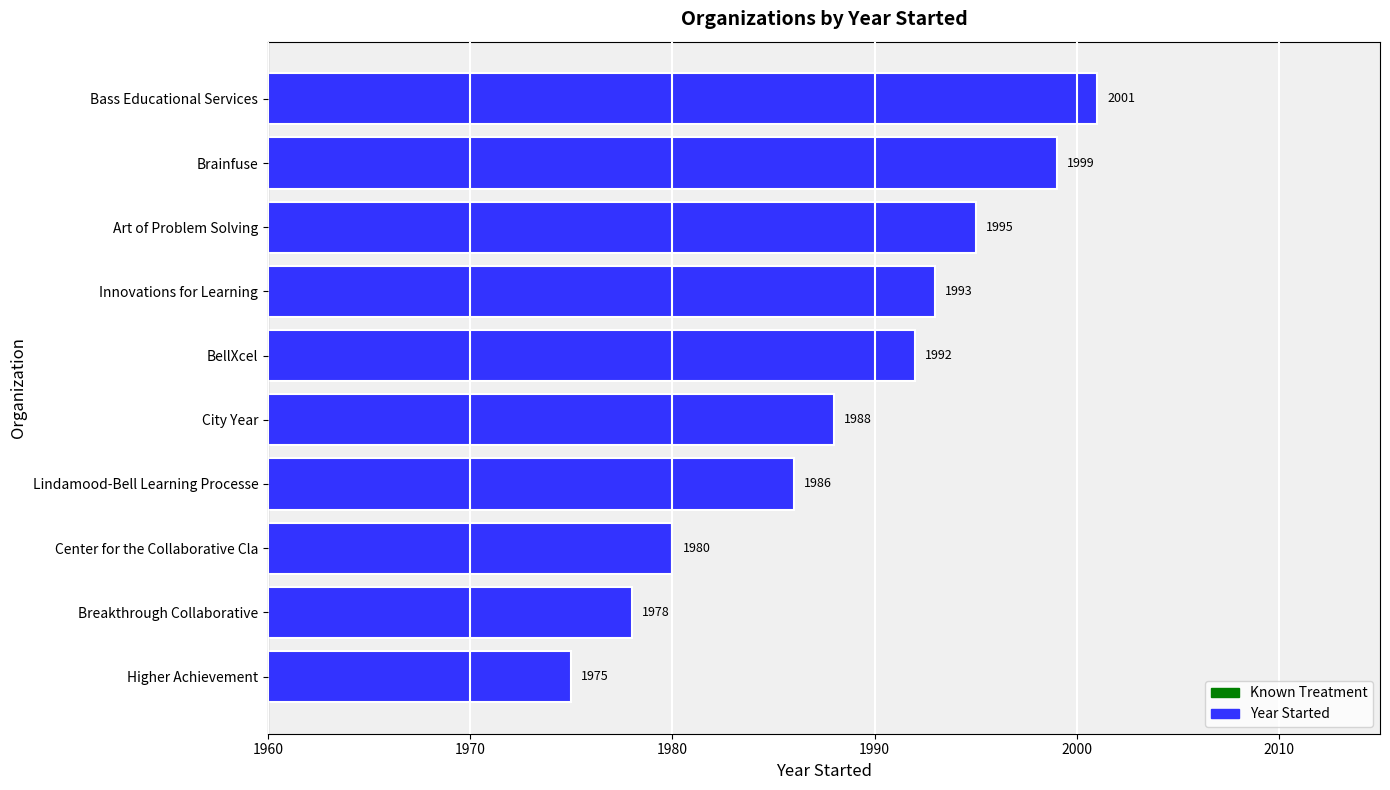

Between Art of Problem Solving and Center for the Collaborative Cla, which is larger?

Art of Problem Solving